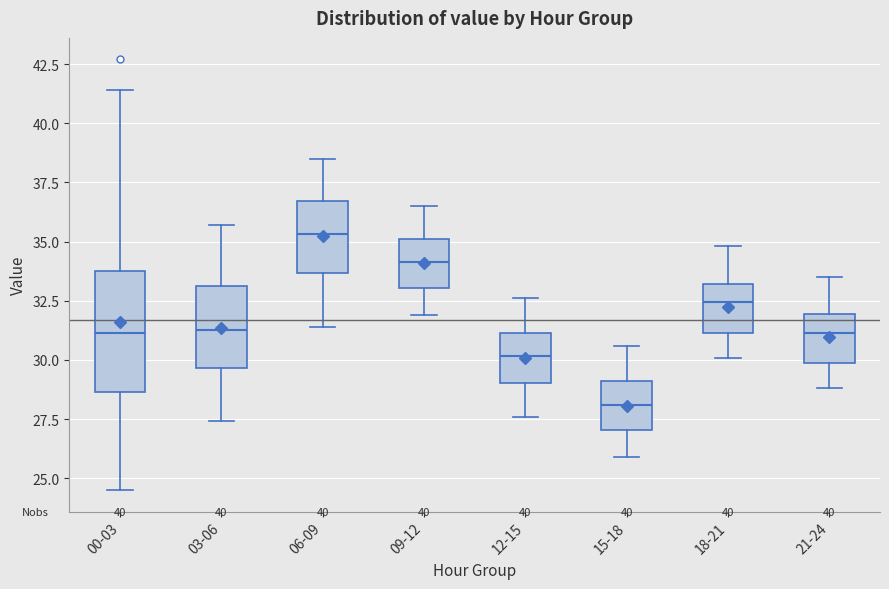

Which box has the highest median line?

06-09